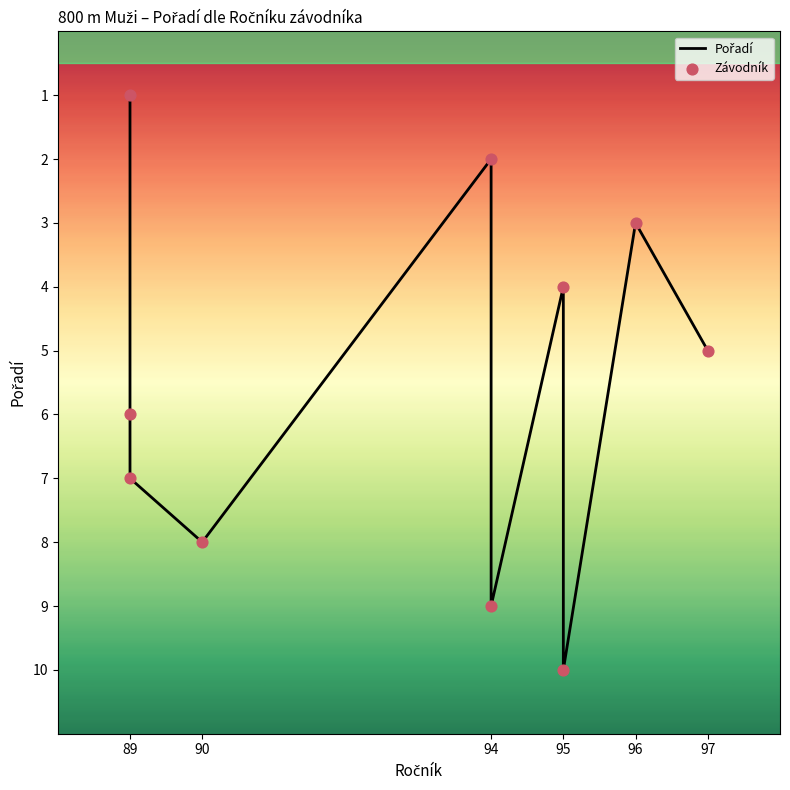

Which series has the largest Y range (max minus min)?

Pořadí